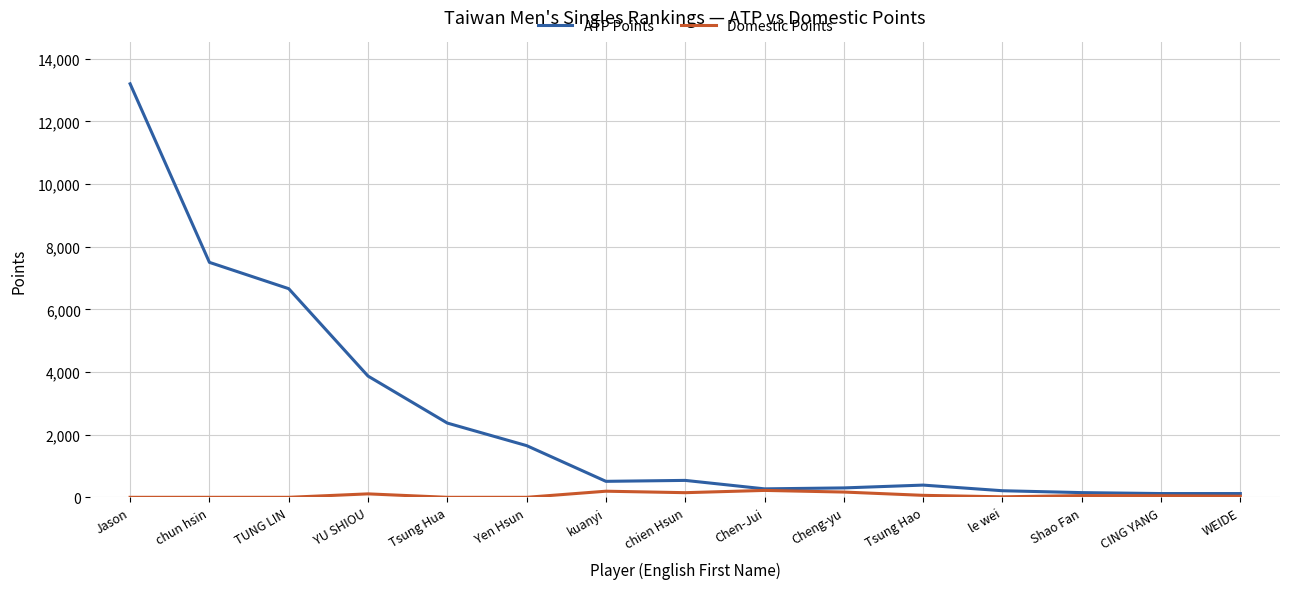

List the series in order of their overall mean, highest first.

ATP Points, Domestic Points